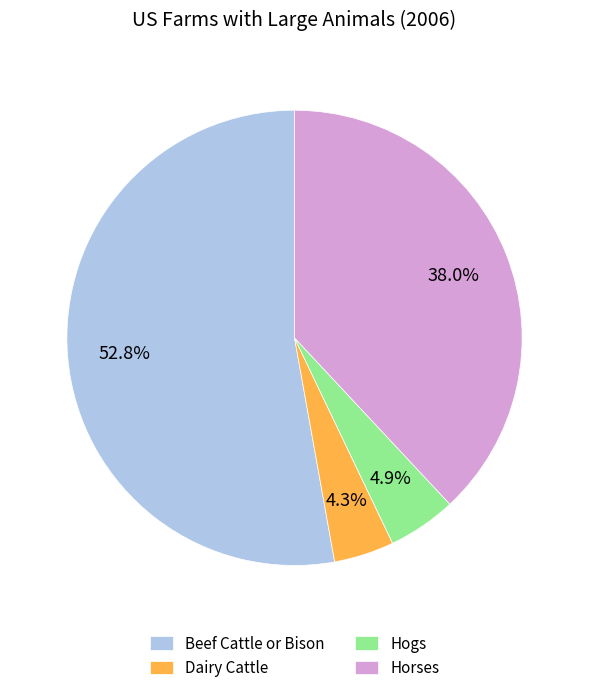

How many slices are in this pie chart?

4